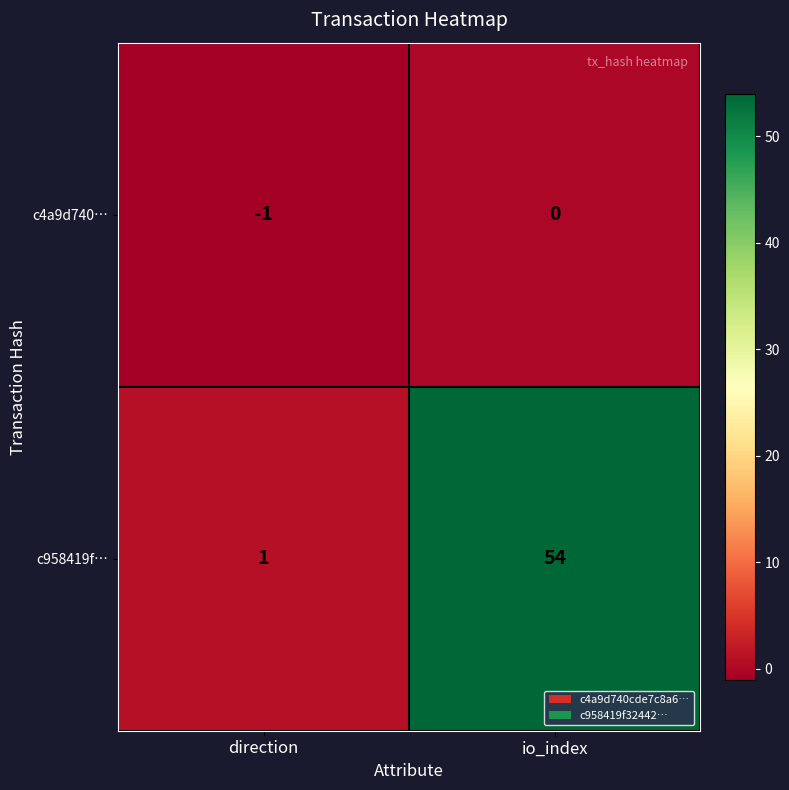

Which series has the largest total across all categories?

c958419f…